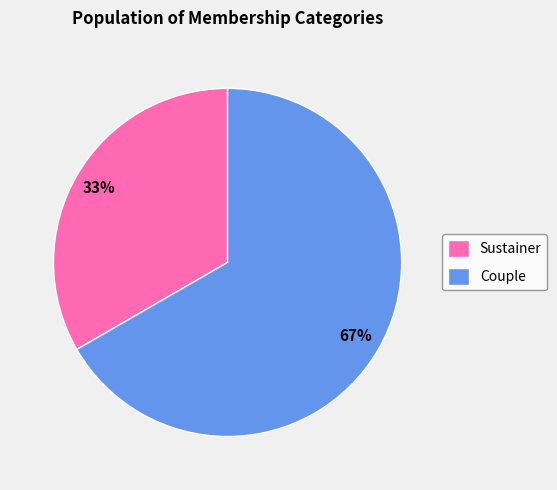

Which category accounts for the majority?

Couple